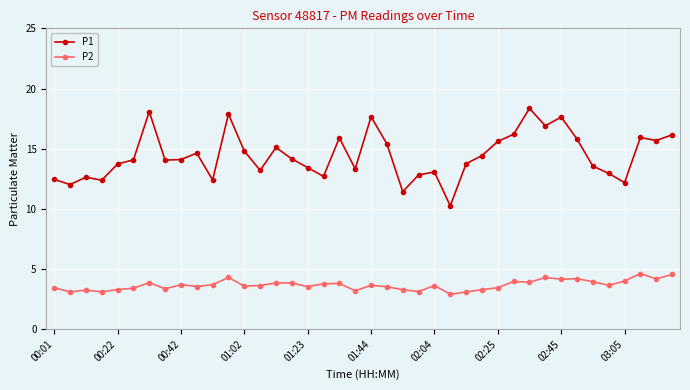

Is this an area chart (filled region under the line)?

No